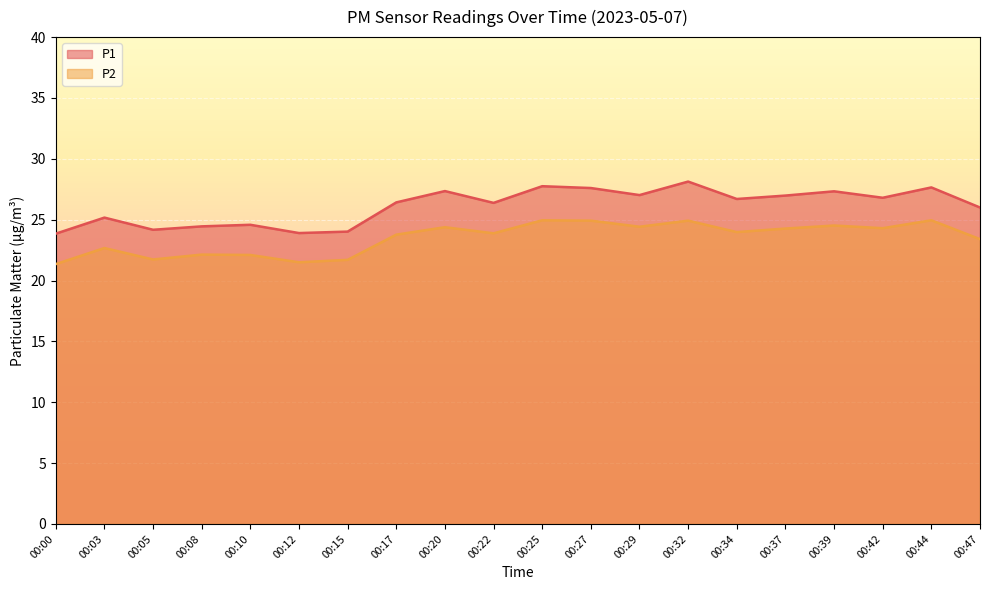

True or false: P1 has more than 2 interior local peaks.

True